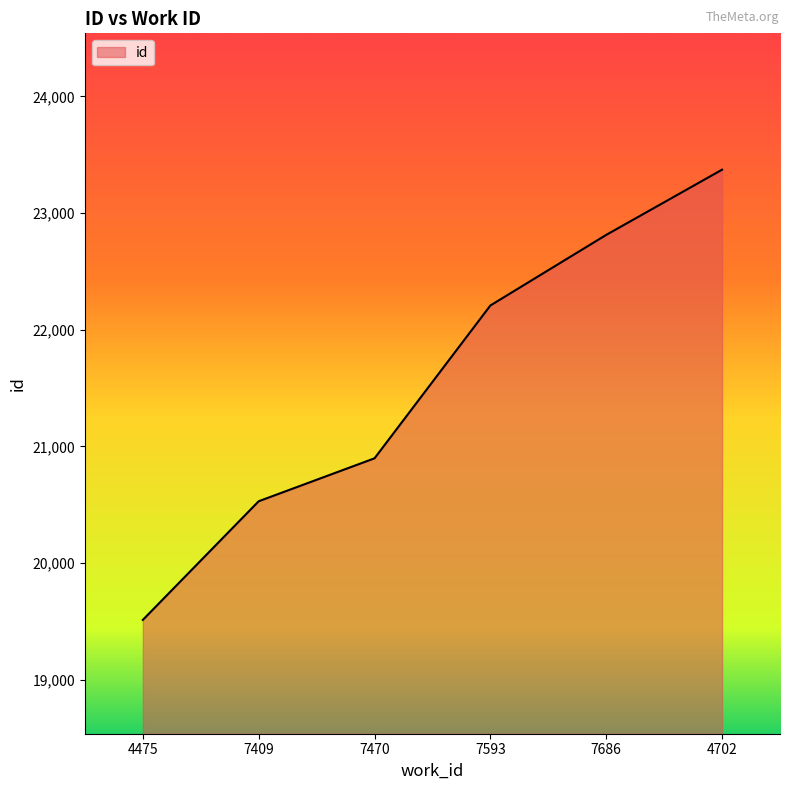

How many values are below 22208?

3